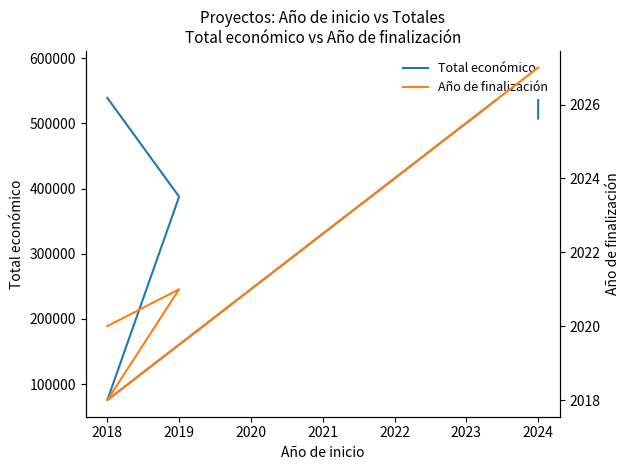

Which series has the widest spread of values?

Total económico